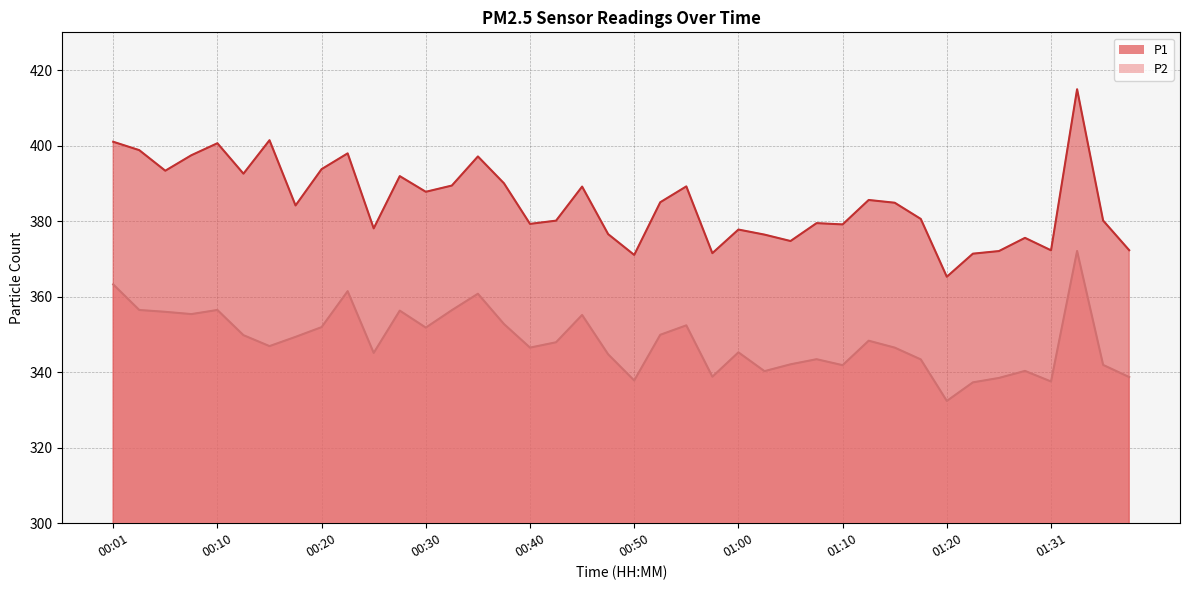

What is the difference between the maximum and minimum values in the P2 series?

39.7